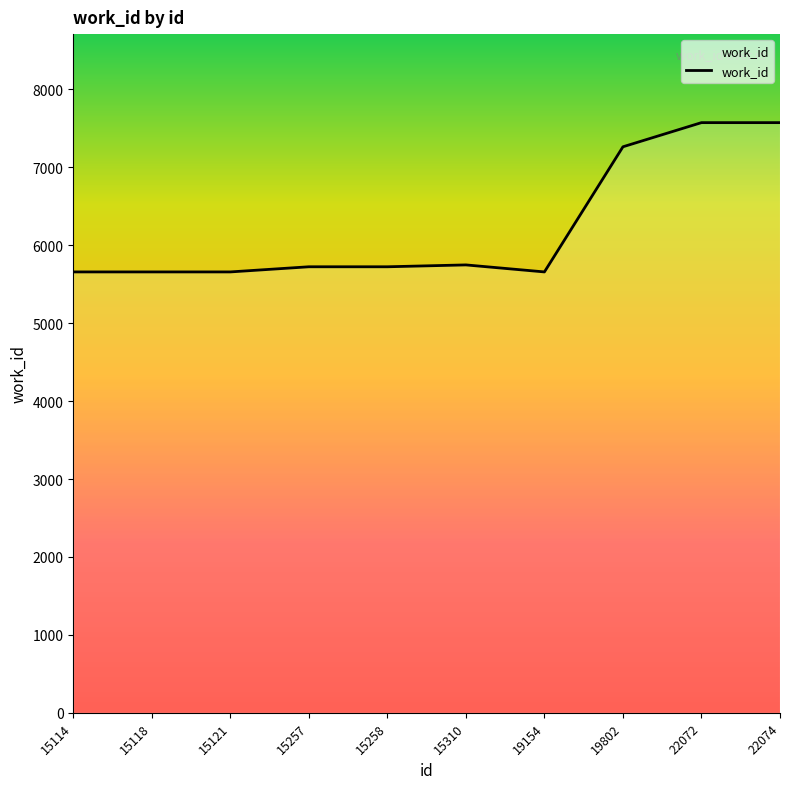

Which has a higher value, 15121 or 19802?

19802